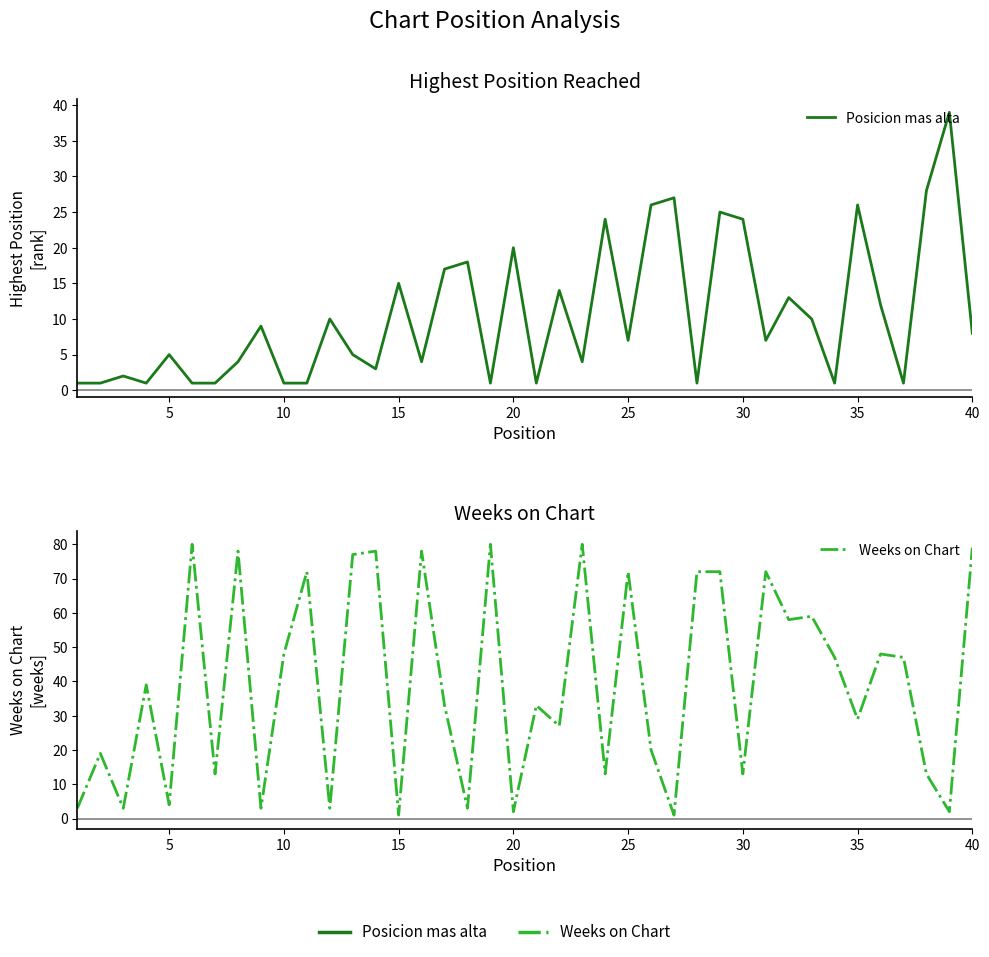

Is it true that Weeks on Chart equals 59 at 32?

True